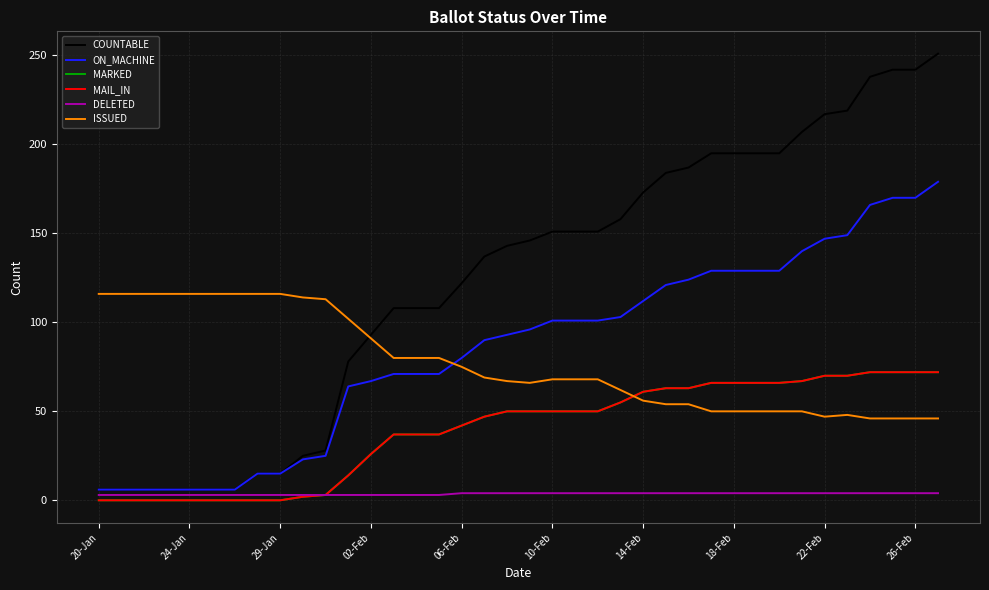

Does the chart display data point markers on the line(s)?

No